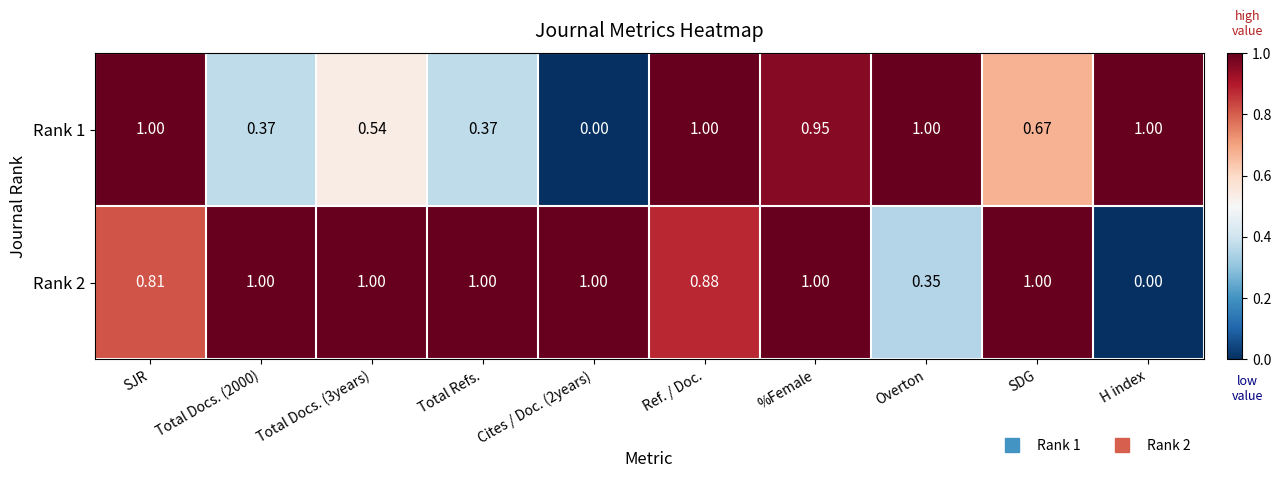

At which label is Rank 2 closest to 0?

H index